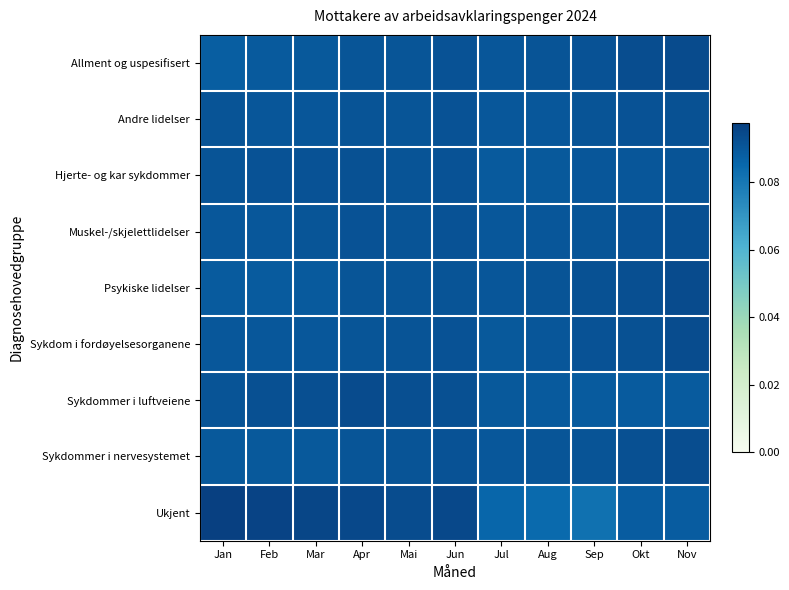

Which series has the widest spread of values?

Ukjent